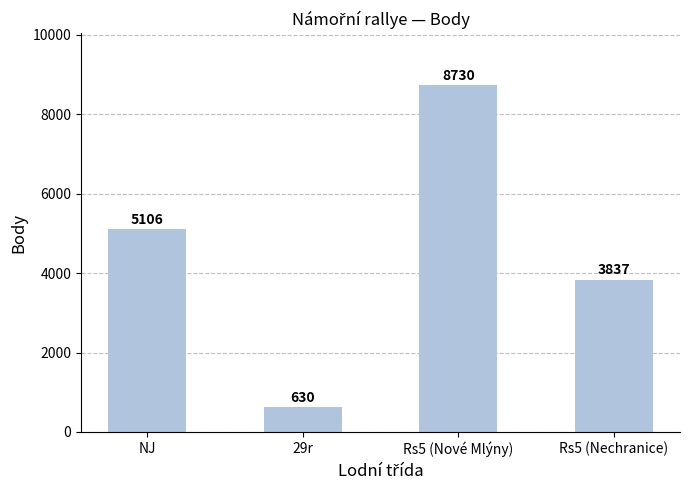

What is the label of the 1st bar from the left?

NJ